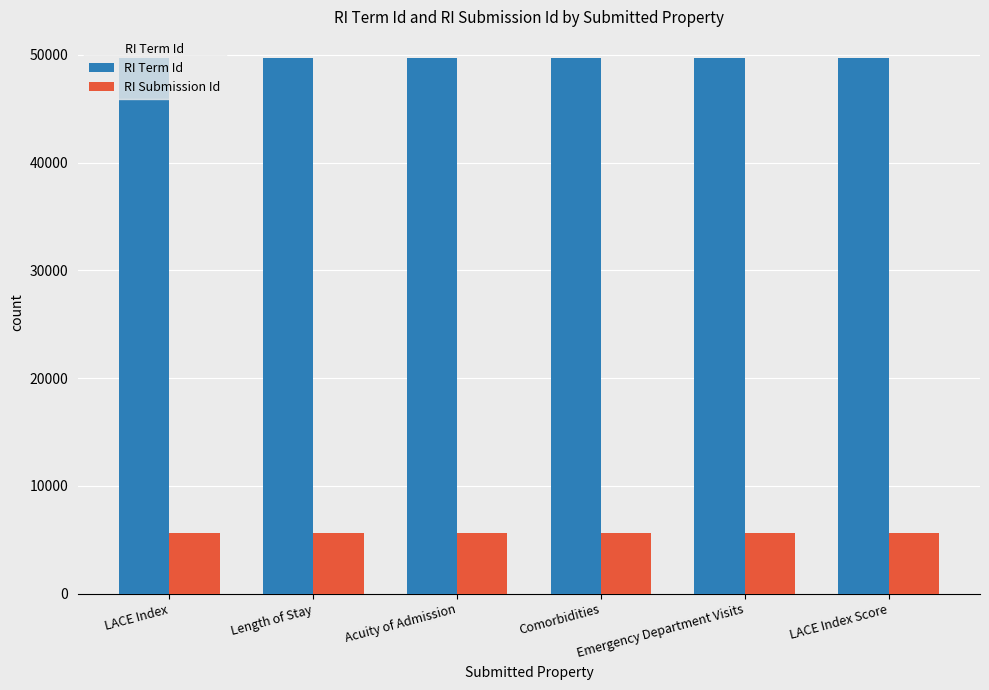

Does the chart contain stacked bars?

No